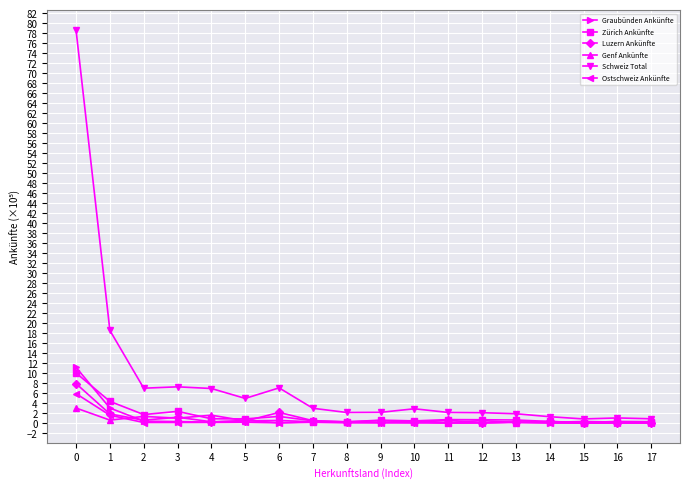

Which series changed the most between 1 and 9?

Schweiz Total